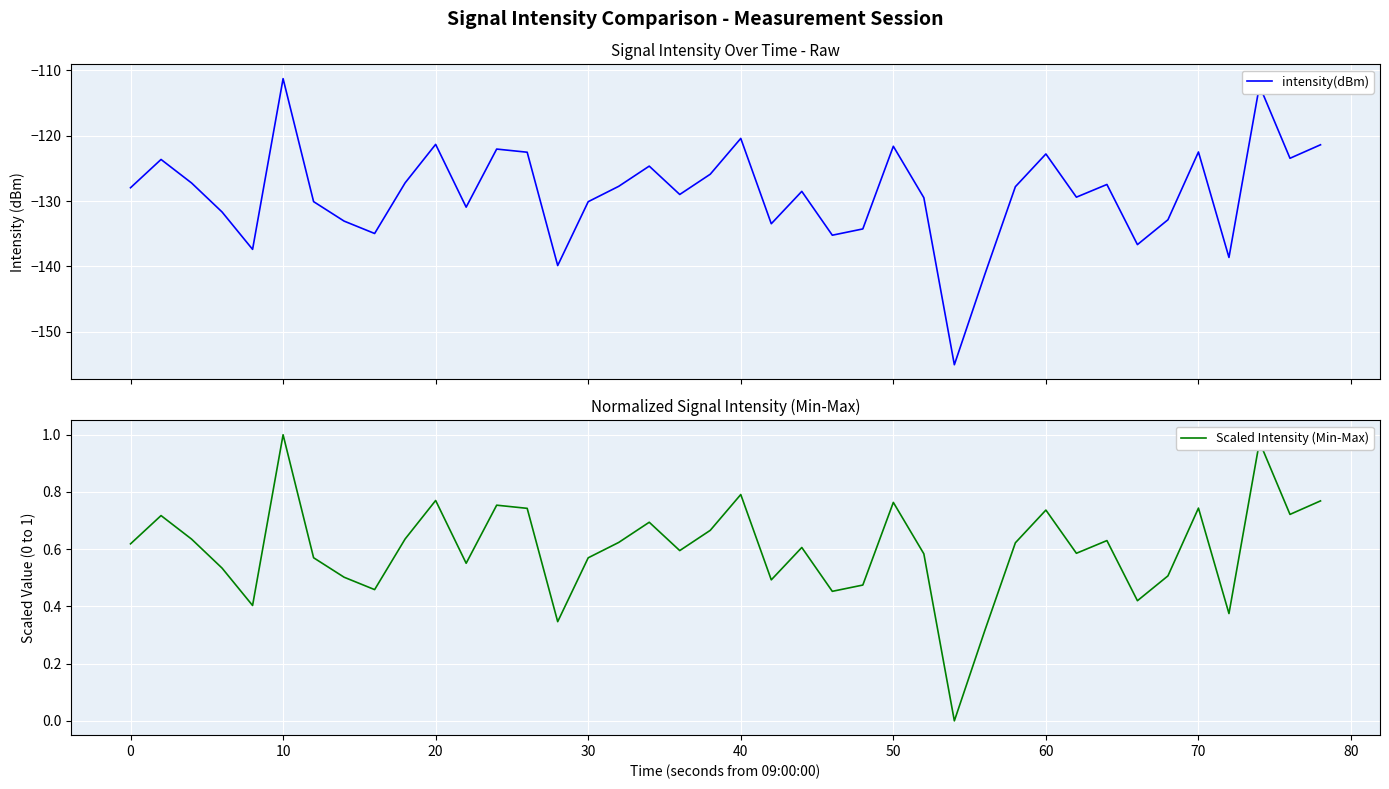

List the series in order of their peak value, lowest first.

intensity(dBm), Scaled Intensity (Min-Max)